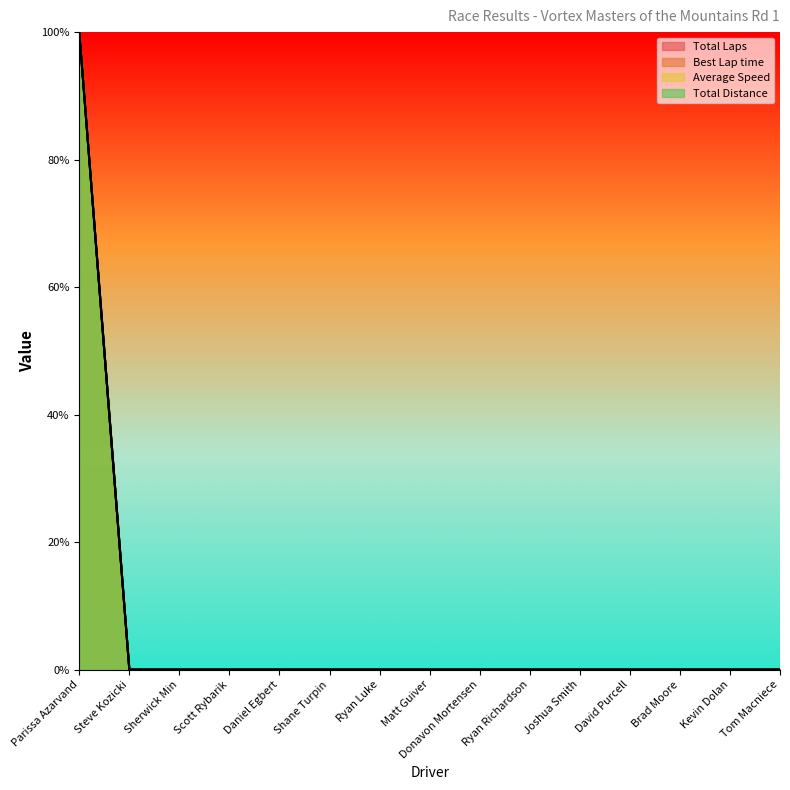

How many distinct data groups are displayed?

4